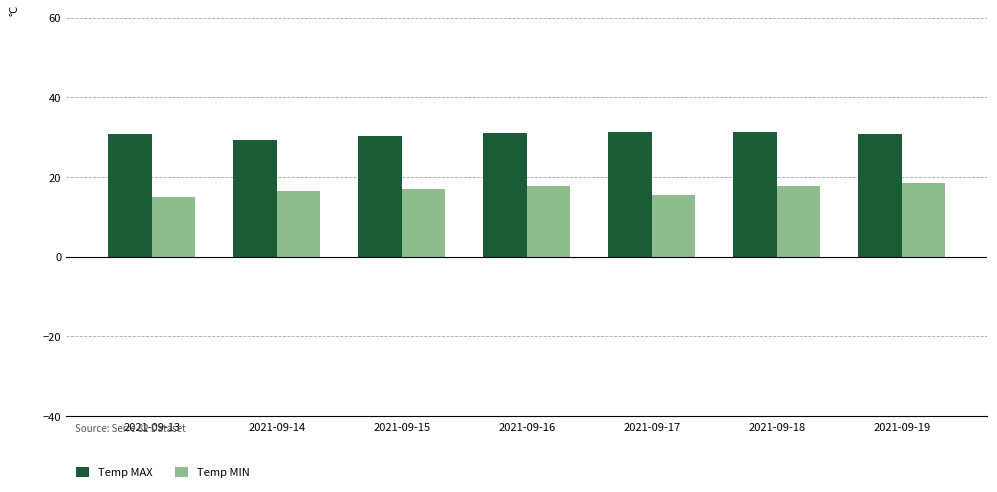

Count the number of data series in this chart.

2